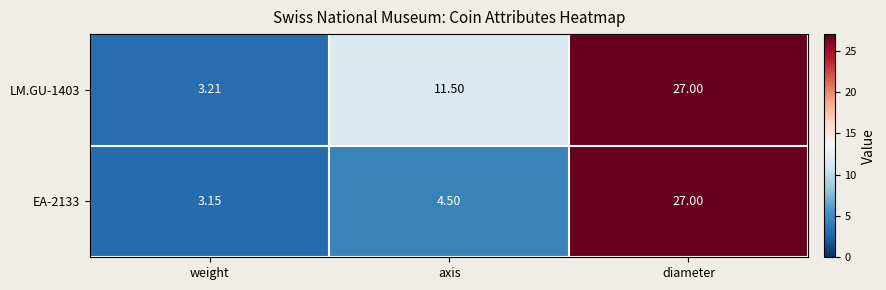

At which category is the sum across all series the highest?

diameter